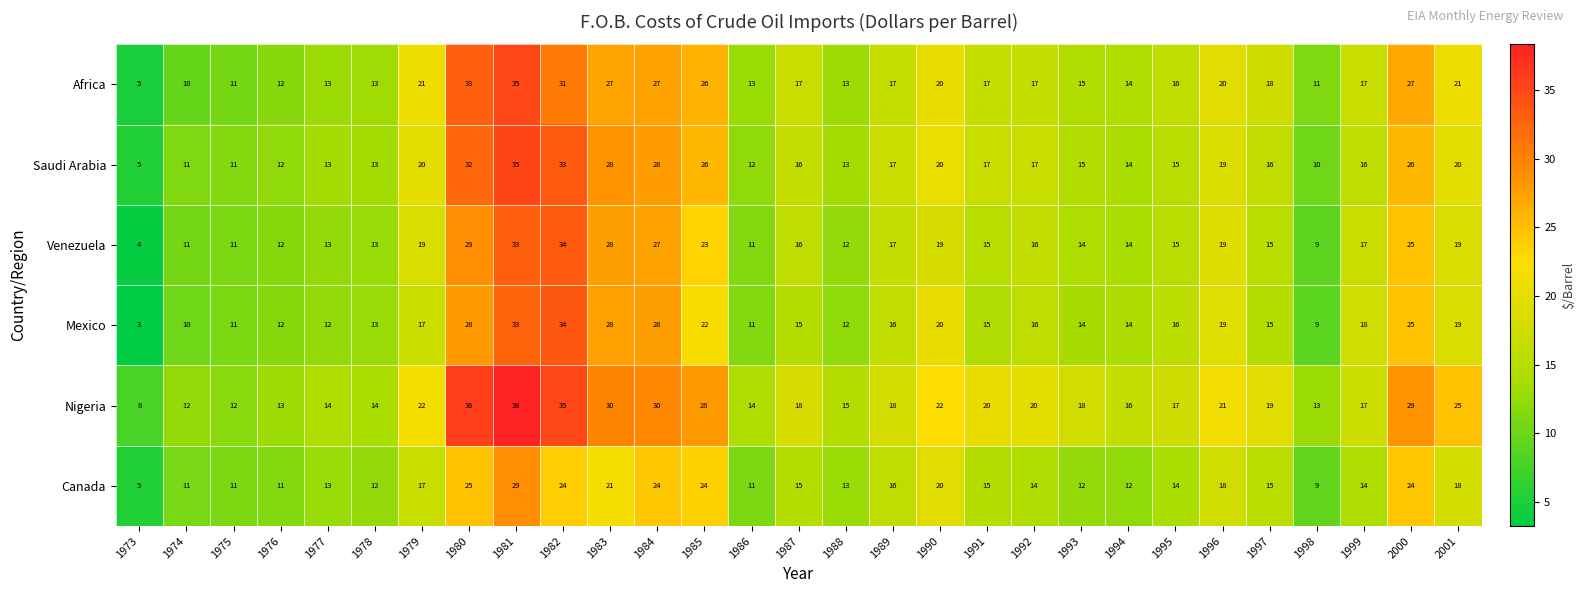

Where does the Mexico series first go above 16?

1979